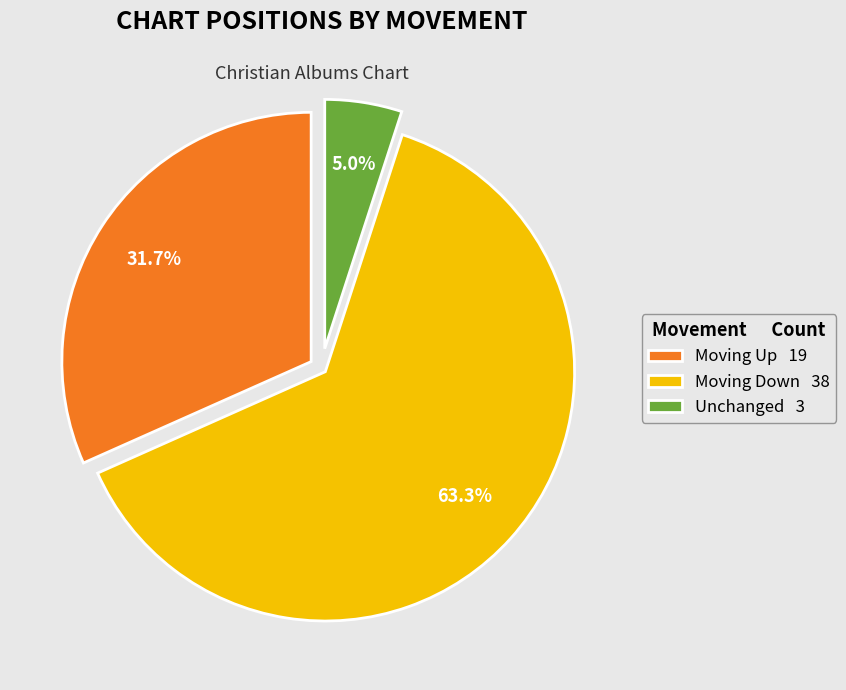

Is the sum of Unchanged 3 and Moving Up 19 greater than half?

No